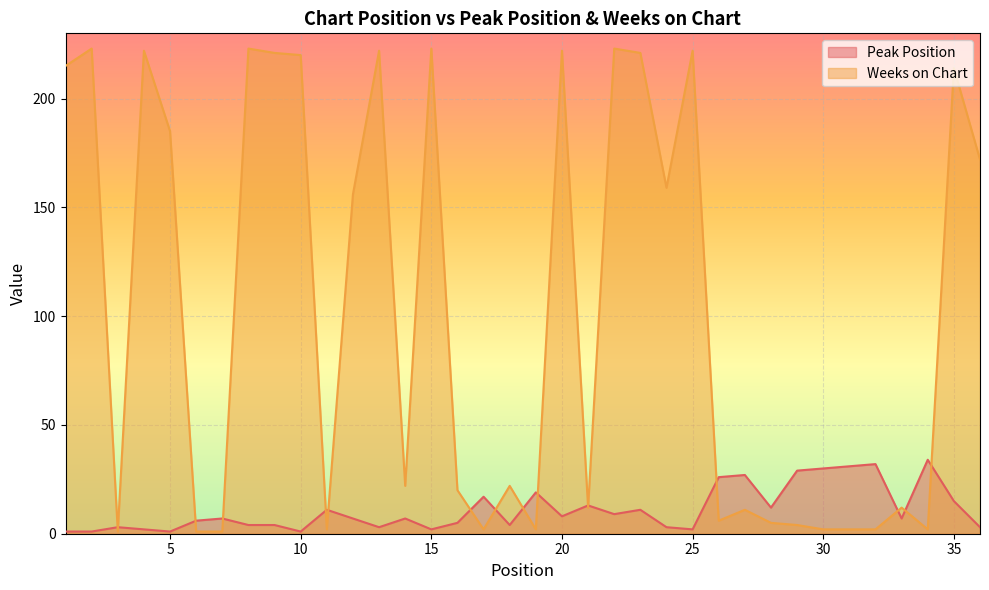

List the series in order of their peak value, highest first.

Weeks on Chart, Peak Position